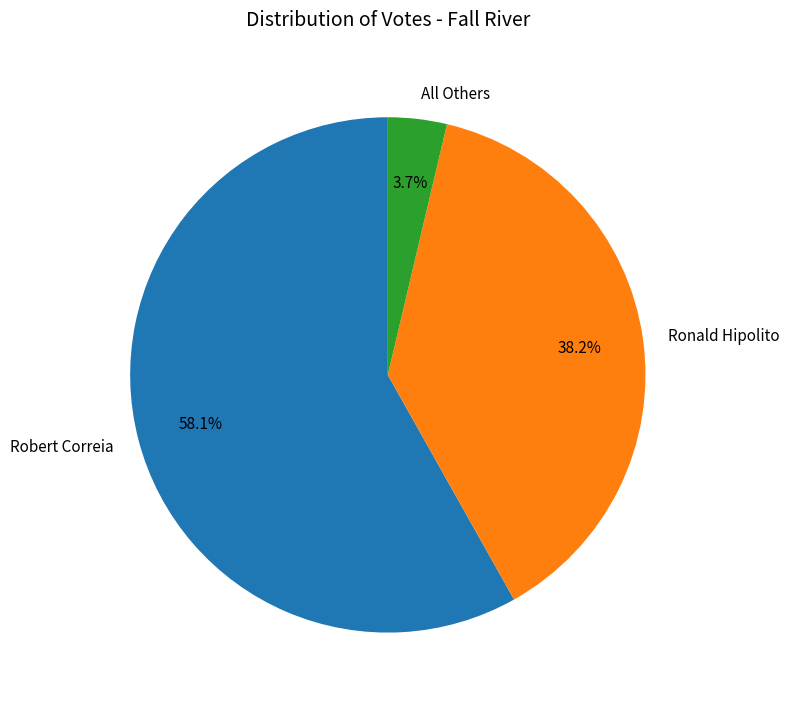

Which category accounts for the majority?

Robert Correia